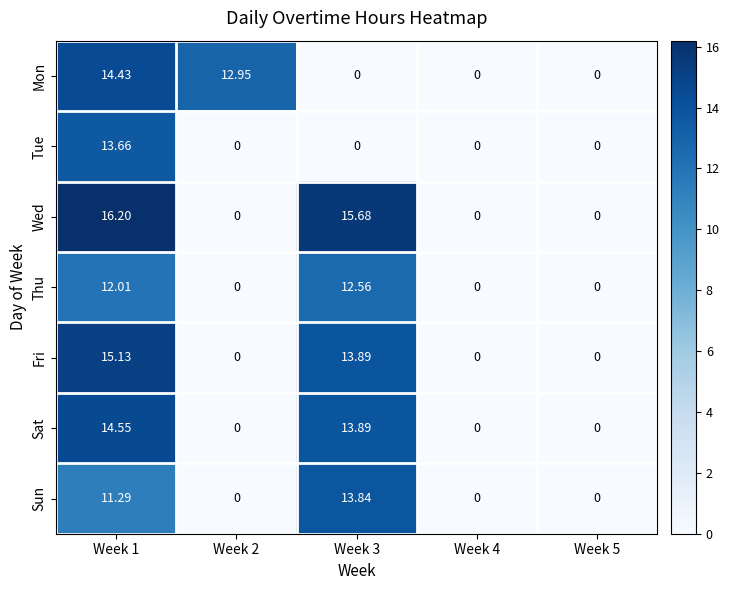

Which series changed the most between Week 1 and Week 2?

Wed